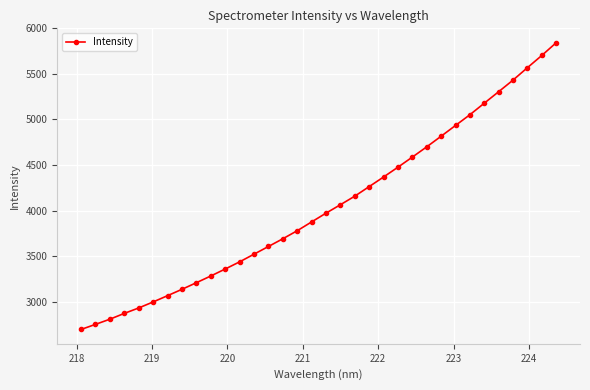

What is the value of the 1st point from the left?

2695.7